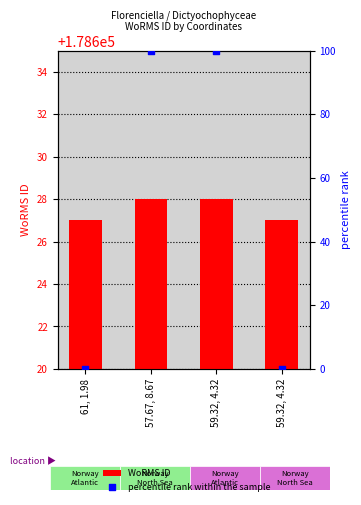

Which series has the largest total across all categories?

WoRMS ID